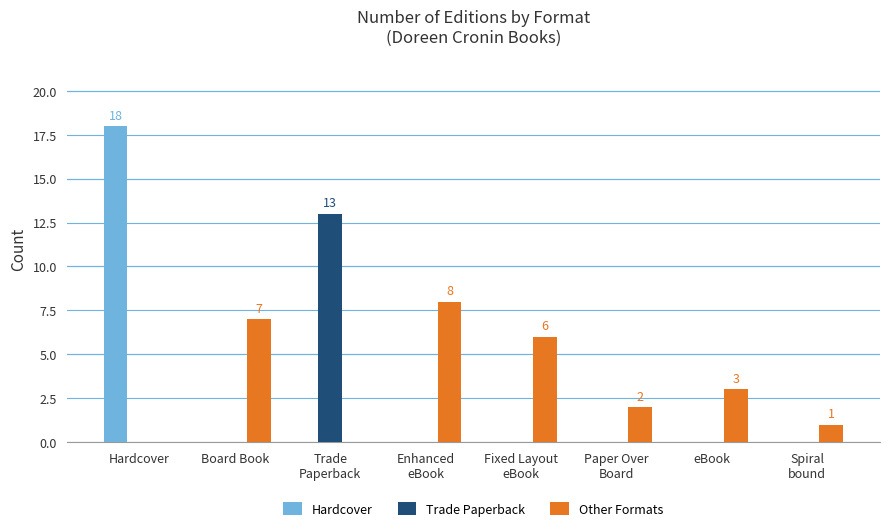

What is the maximum value for Hardcover?

18